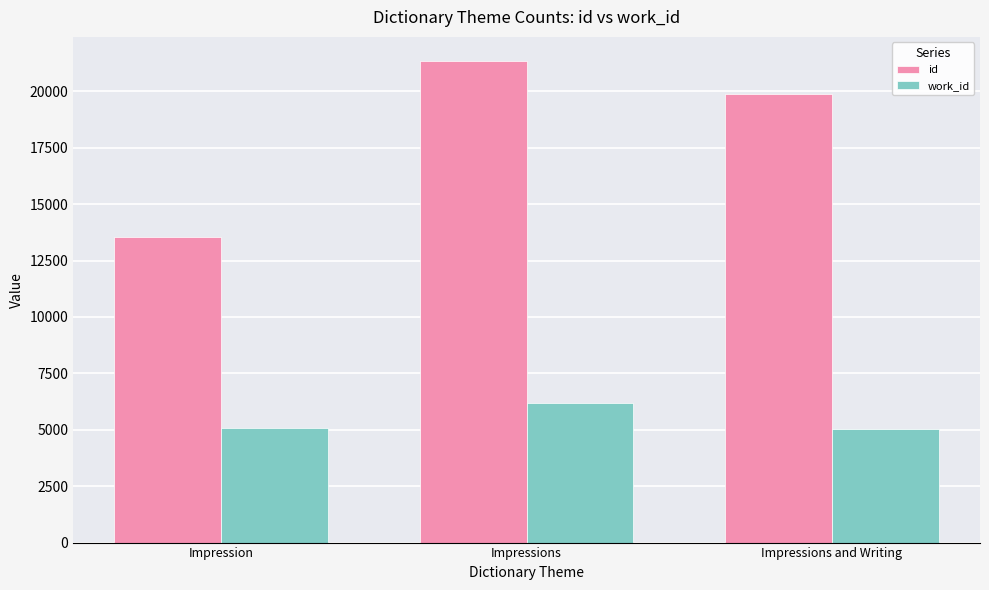

What value does the work_id series have at Impression?

5059.5